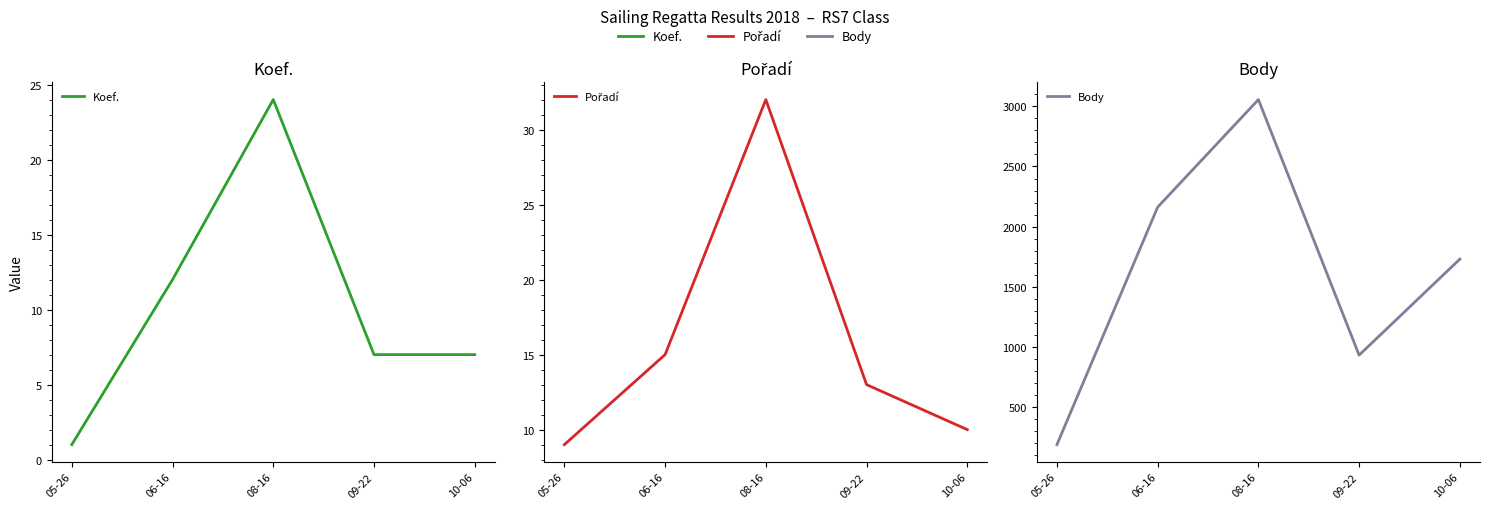

What is the maximum value for Body?

3056